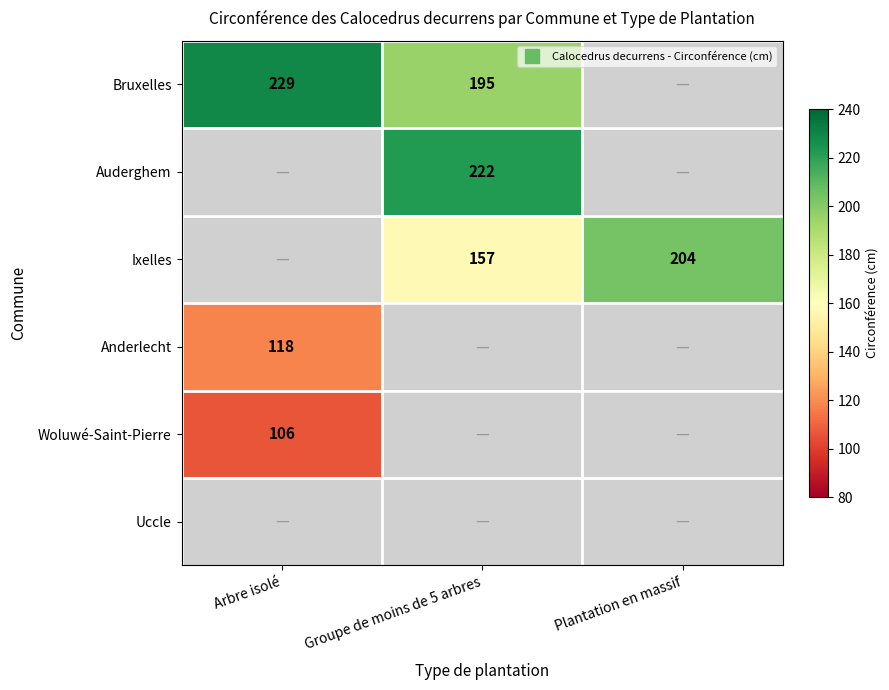

Which has a higher value, Groupe de moins de 5 arbres or Arbre isolé?

Arbre isolé